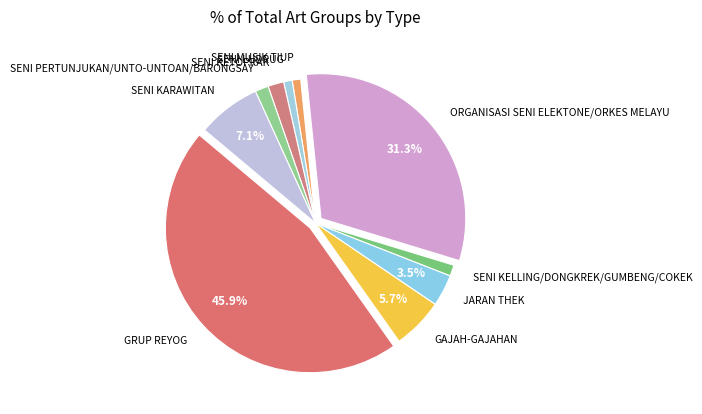

How many slices are in this pie chart?

10